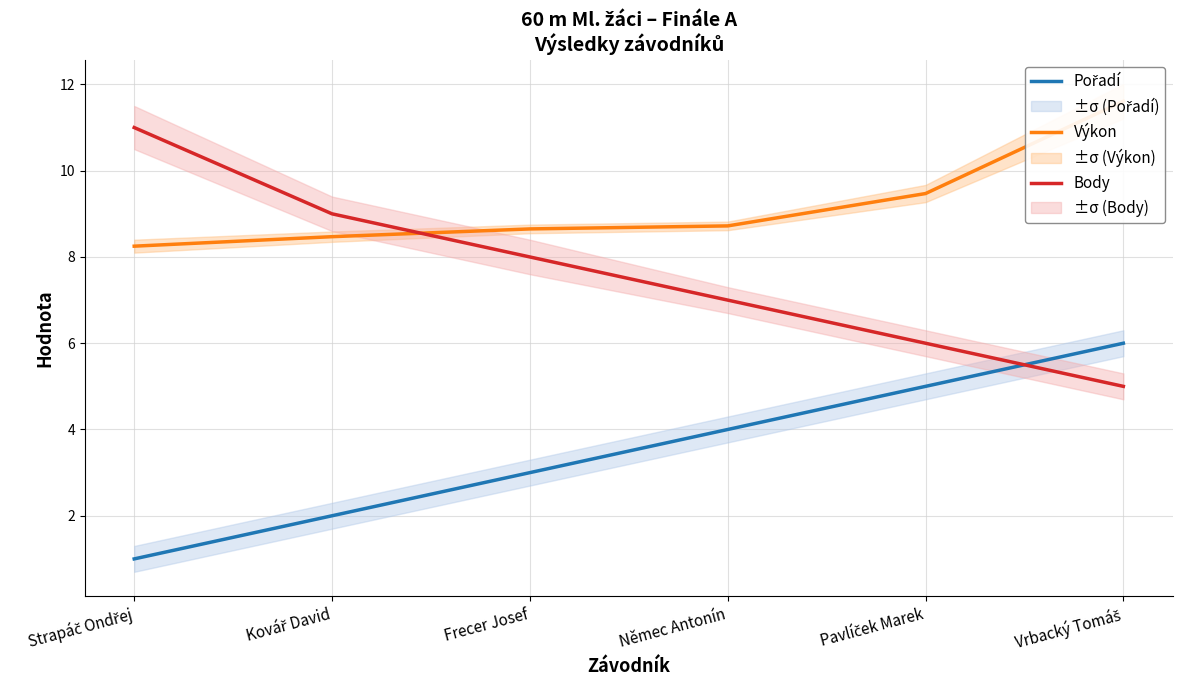

Rank the series at Strapáč Ondřej from highest to lowest value.

Body, Výkon, Pořadí